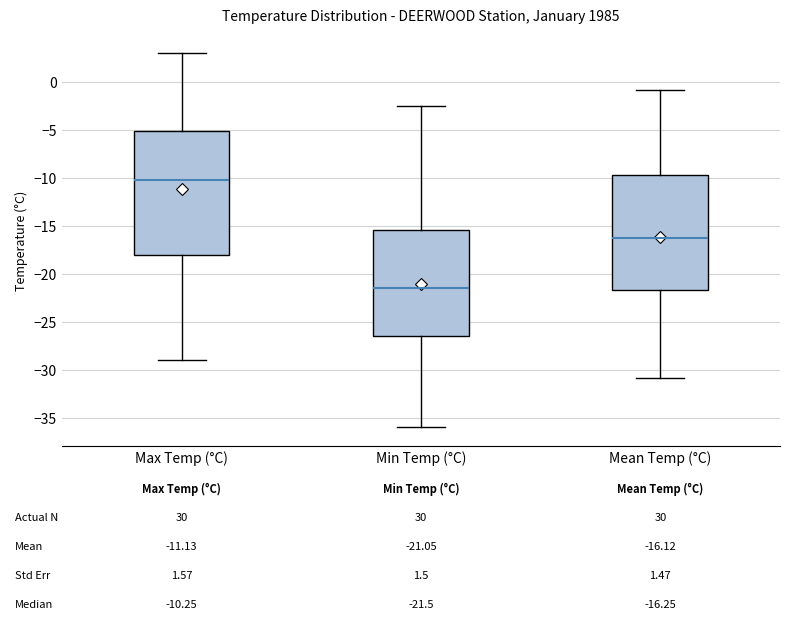

Which box's median line is the lowest?

Min Temp (°C)